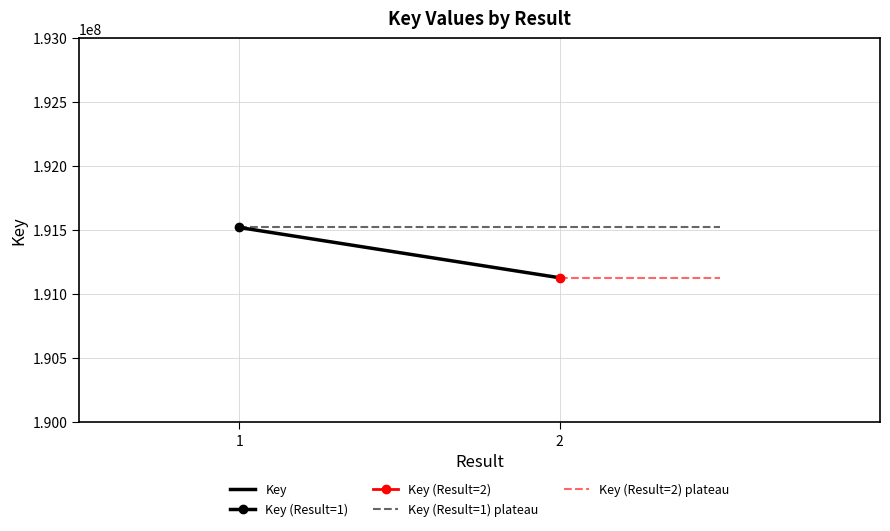

The value of Key (Result=1) plateau at 1 is 277058203. True or false?

False